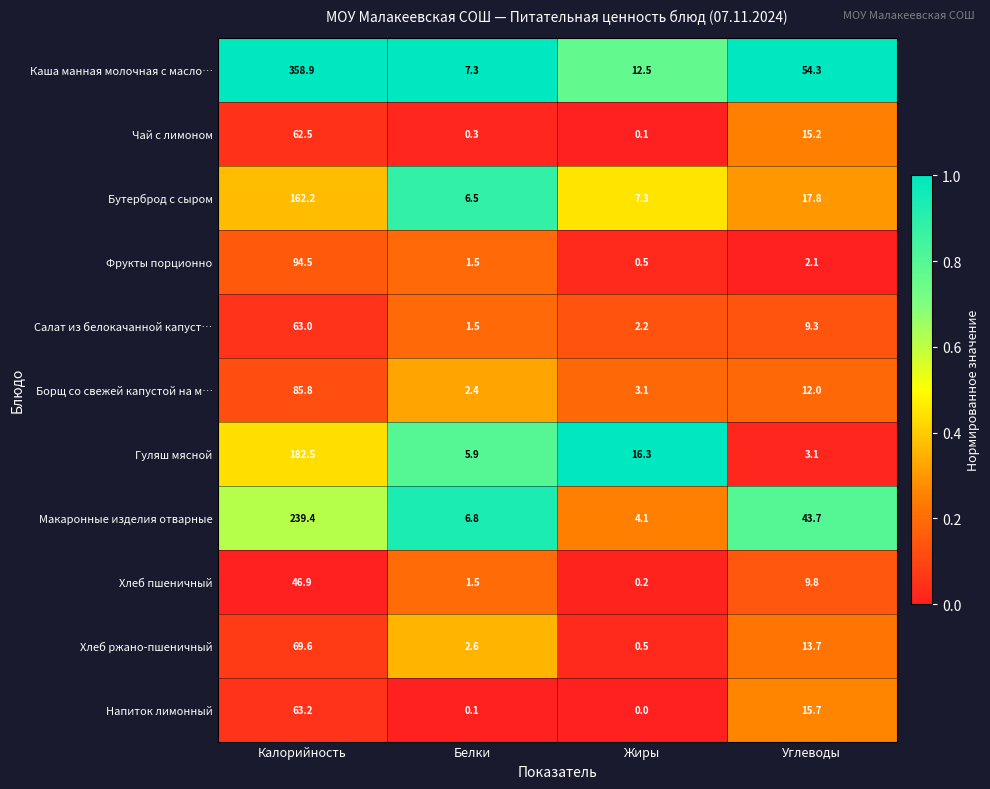

At how many categories does at least one series exceed 0?

4